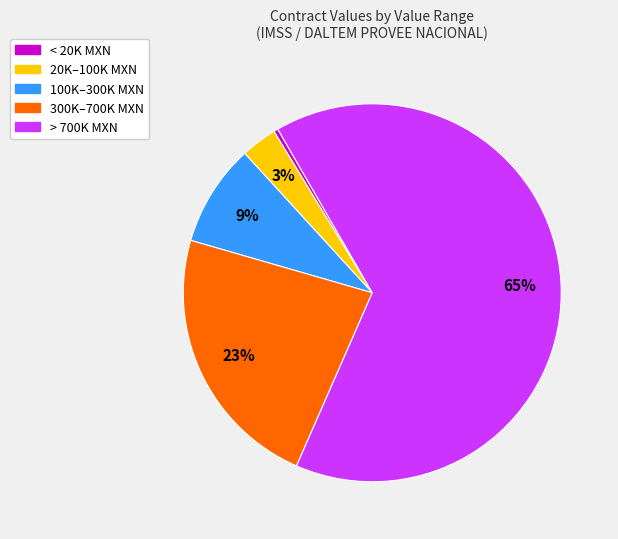

To the nearest percent, what is the difference between the largest and smallest slice percentages?

65%